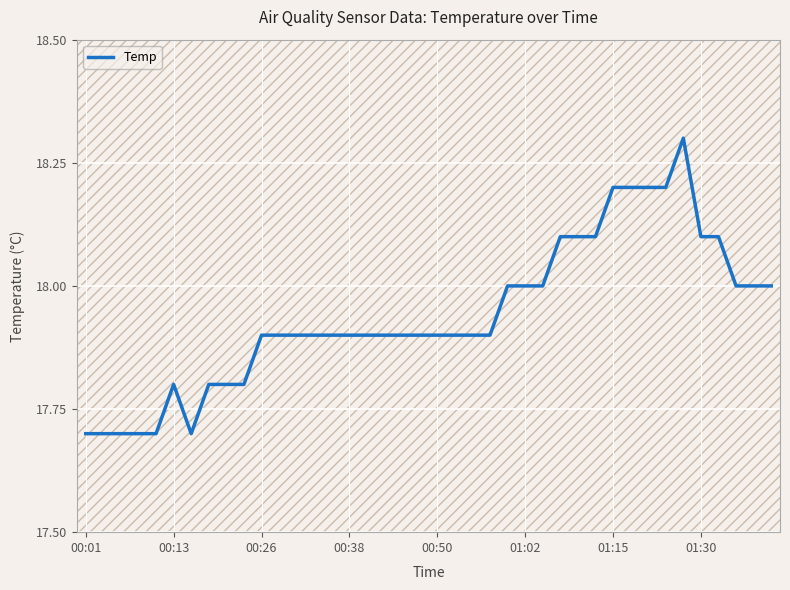

What is the difference between the maximum and minimum values?

0.6